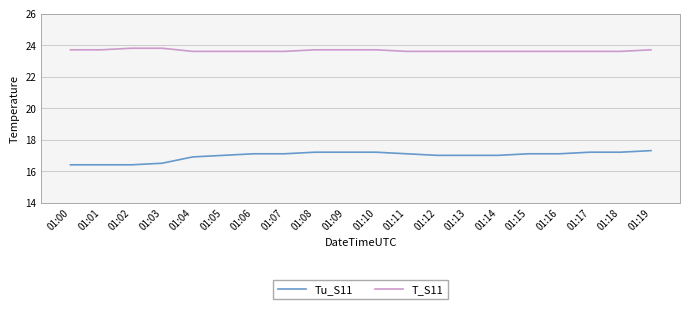

Count the number of categories in the chart.

20